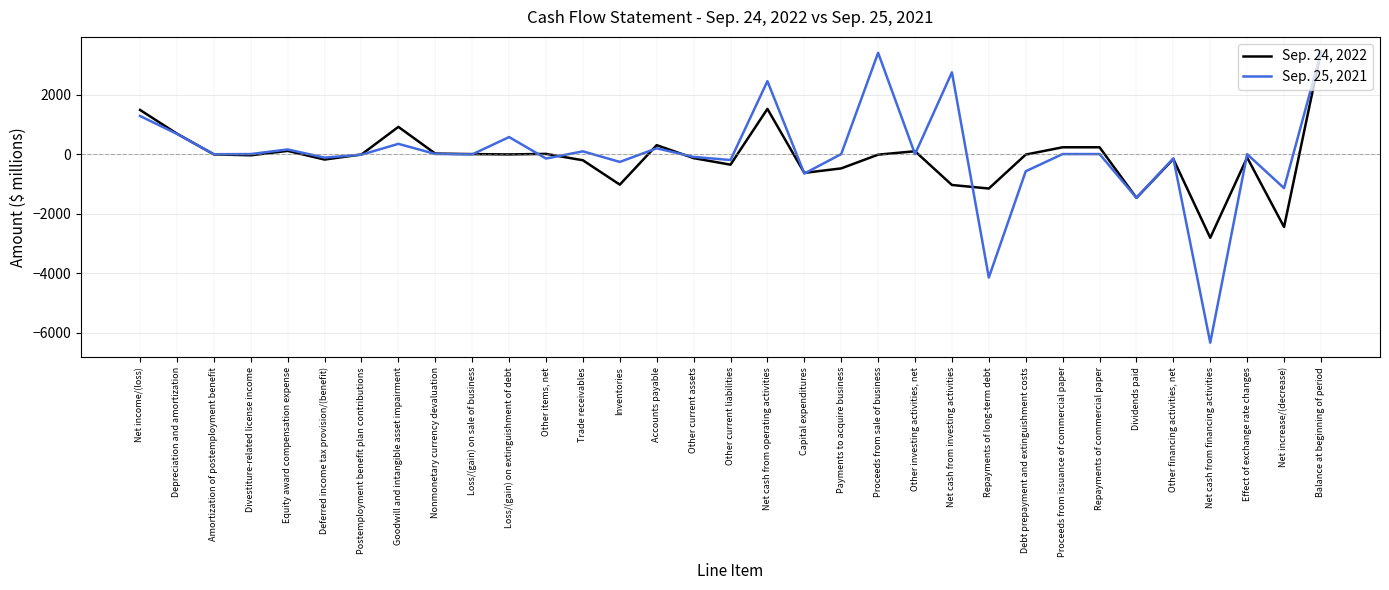

The Sep. 24, 2022 series shows -1788 at Net cash from investing activities. True or false?

False